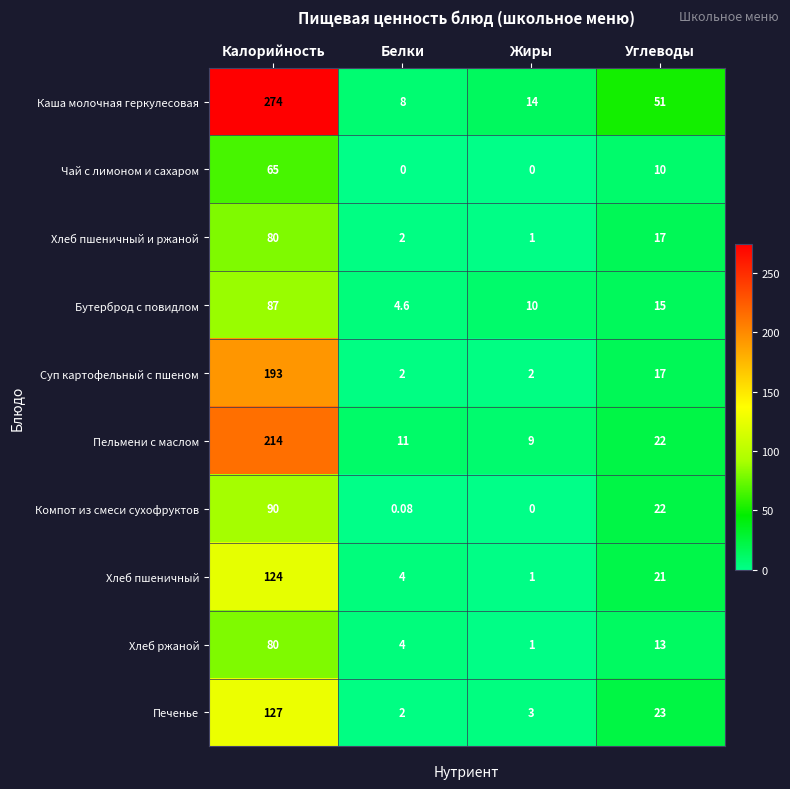

Which series has the largest range (max minus min)?

Каша молочная геркулесовая